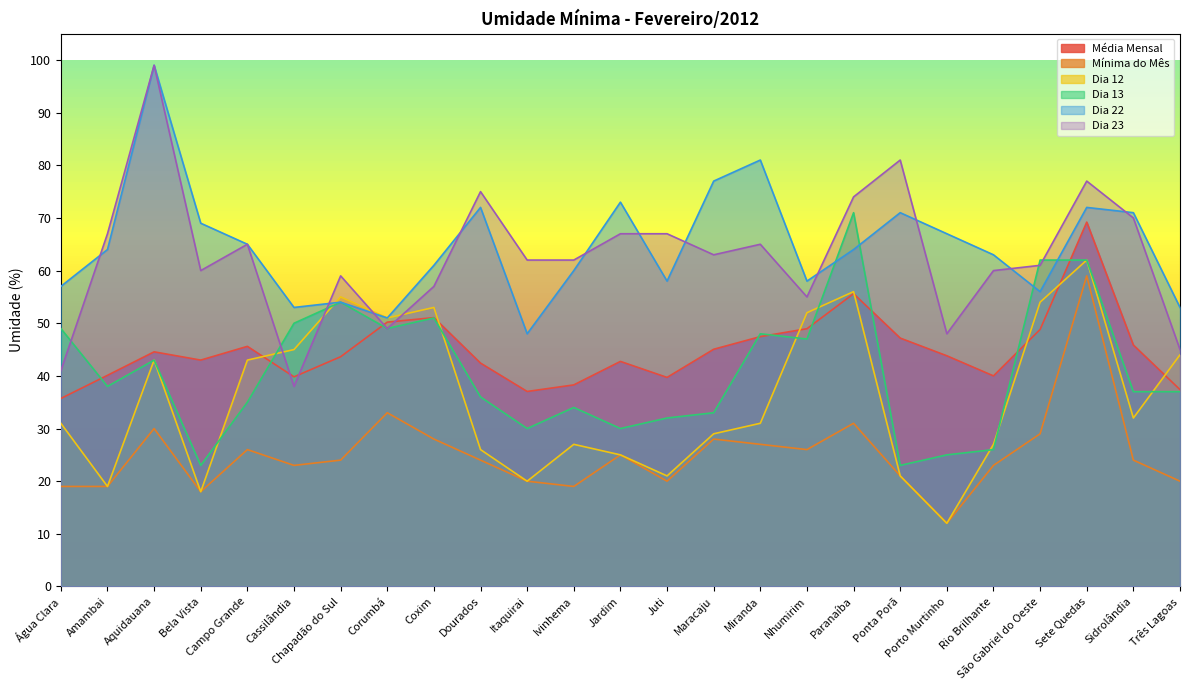

True or false: Mínima do Mês has a value of 10.6 at São Gabriel do Oeste.

False